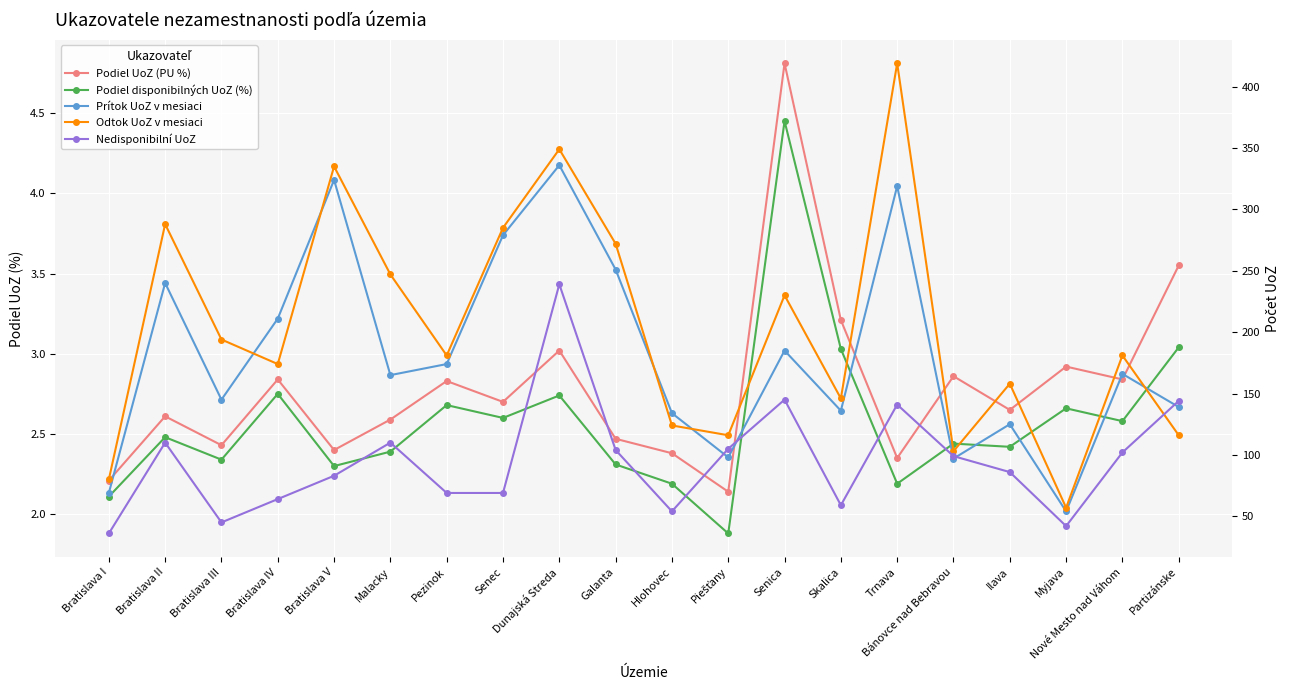

Count the number of data series in this chart.

5